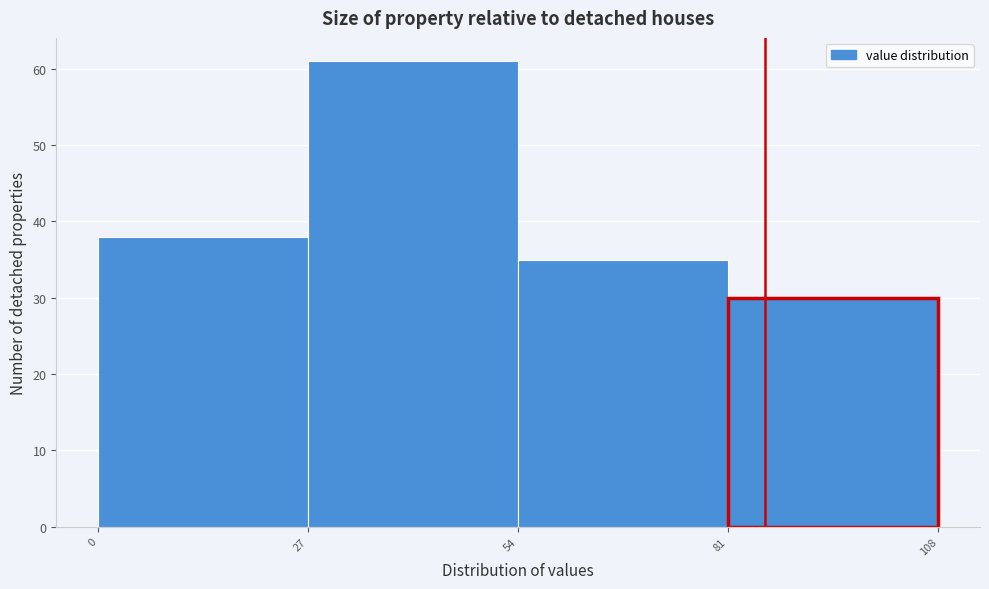

Over which range of the x-axis is the bar tallest?

27 to 54